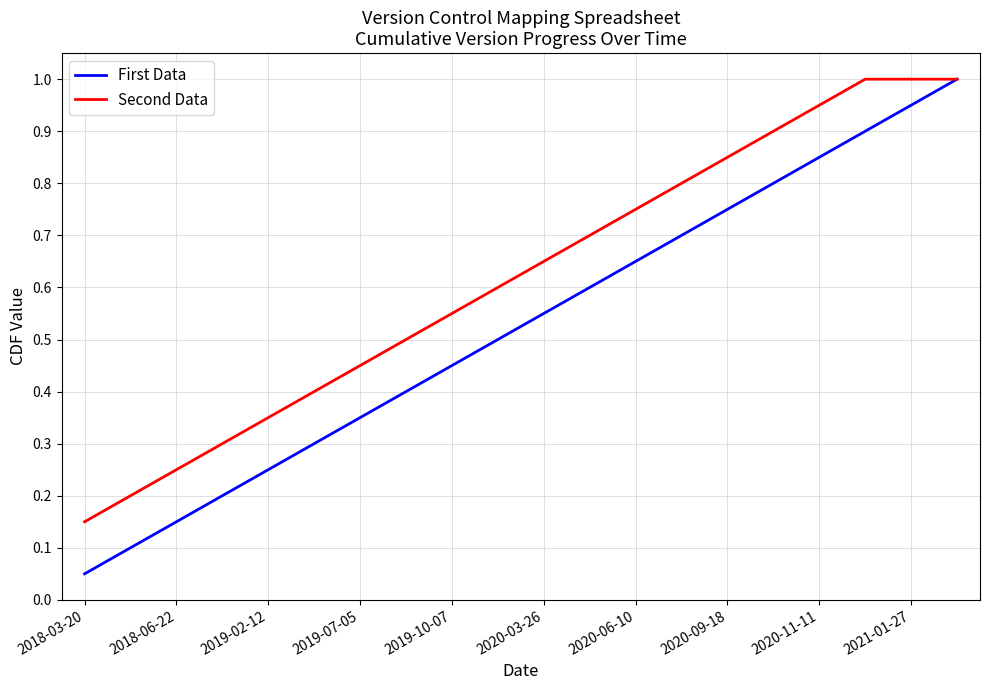

What is the highest value of the Second Data series?

1.0